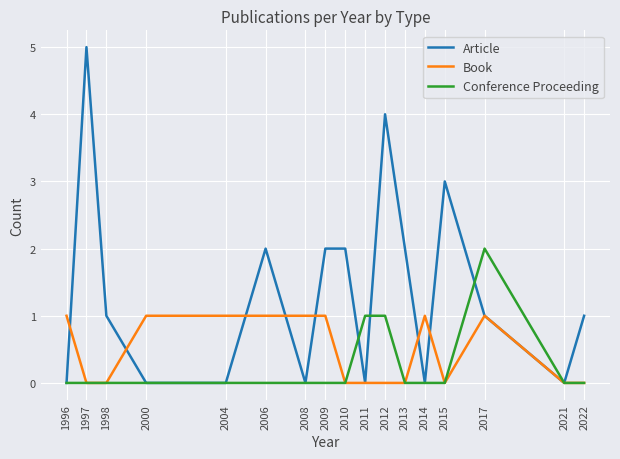

How many distinct data groups are displayed?

3